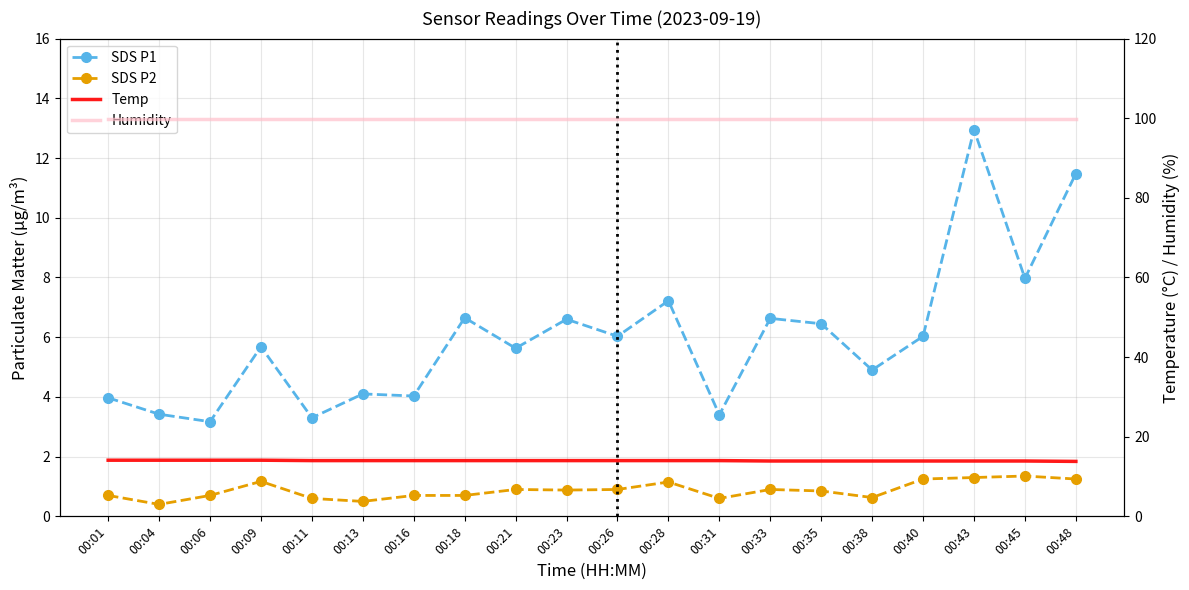

True or false: SDS P1 and Humidity intersect in this chart.

False